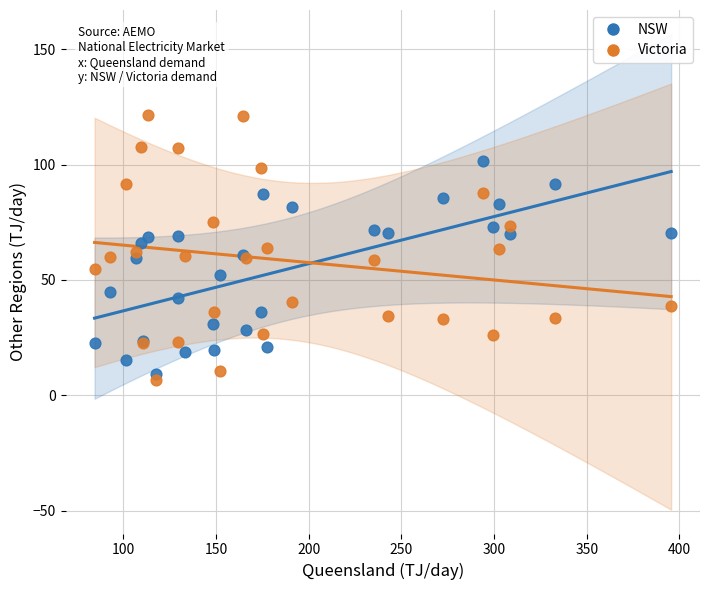

Which series has the widest spread of Y values?

Victoria